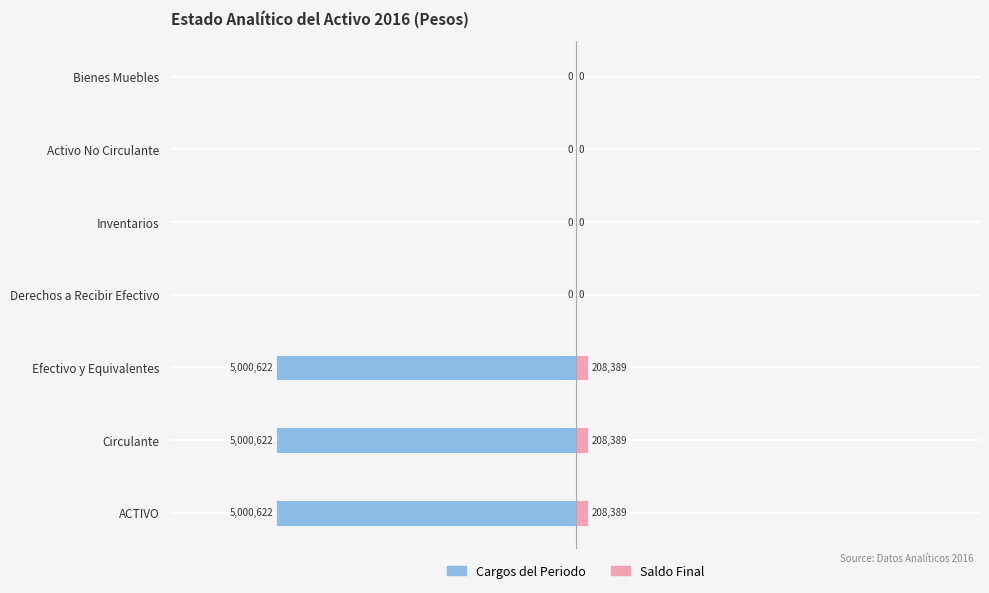

How many positive values does the Saldo Final series have?

3